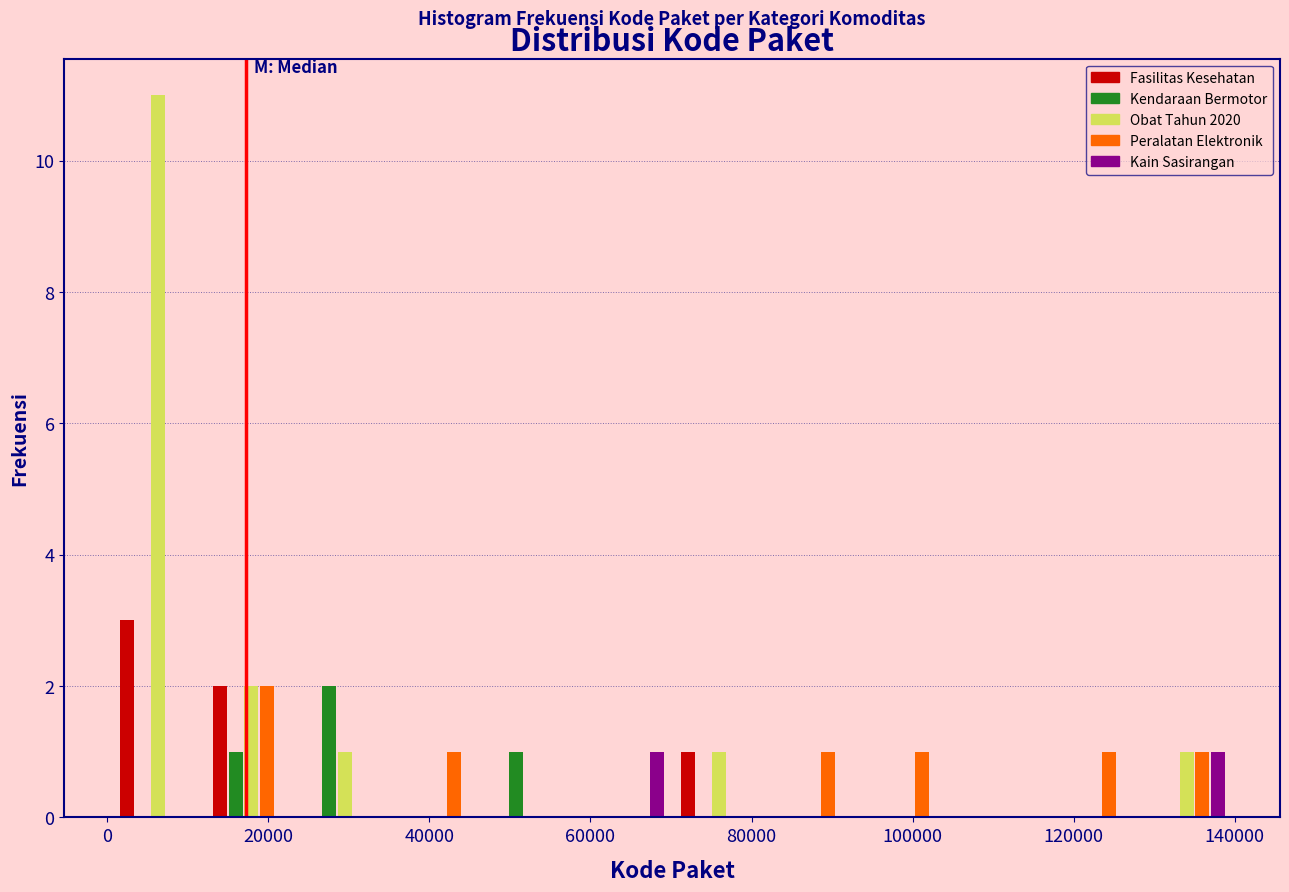

Reading left to right, list every range on the x-axis with the height of the bar of each series over it. Neither the bar edges nor the heights are printed on the chart, so give them approximately, as read against the axes.

0 to 12000: Fasilitas Kesehatan=3	Kendaraan Bermotor=0	Obat Tahun 2020=11	Peralatan Elektronik=0	Kain Sasirangan=0
12000 to 24000: Fasilitas Kesehatan=2	Kendaraan Bermotor=1	Obat Tahun 2020=2	Peralatan Elektronik=2	Kain Sasirangan=0
24000 to 36000: Fasilitas Kesehatan=0	Kendaraan Bermotor=2	Obat Tahun 2020=1	Peralatan Elektronik=0	Kain Sasirangan=0
36000 to 46000: Fasilitas Kesehatan=0	Kendaraan Bermotor=0	Obat Tahun 2020=0	Peralatan Elektronik=1	Kain Sasirangan=0
46000 to 58000: Fasilitas Kesehatan=0	Kendaraan Bermotor=1	Obat Tahun 2020=0	Peralatan Elektronik=0	Kain Sasirangan=0
58000 to 70000: Fasilitas Kesehatan=0	Kendaraan Bermotor=0	Obat Tahun 2020=0	Peralatan Elektronik=0	Kain Sasirangan=1
70000 to 82000: Fasilitas Kesehatan=1	Kendaraan Bermotor=0	Obat Tahun 2020=1	Peralatan Elektronik=0	Kain Sasirangan=0
82000 to 94000: Fasilitas Kesehatan=0	Kendaraan Bermotor=0	Obat Tahun 2020=0	Peralatan Elektronik=1	Kain Sasirangan=0
94000 to 104000: Fasilitas Kesehatan=0	Kendaraan Bermotor=0	Obat Tahun 2020=0	Peralatan Elektronik=1	Kain Sasirangan=0
104000 to 116000: Fasilitas Kesehatan=0	Kendaraan Bermotor=0	Obat Tahun 2020=0	Peralatan Elektronik=0	Kain Sasirangan=0
116000 to 128000: Fasilitas Kesehatan=0	Kendaraan Bermotor=0	Obat Tahun 2020=0	Peralatan Elektronik=1	Kain Sasirangan=0
128000 to 140000: Fasilitas Kesehatan=0	Kendaraan Bermotor=0	Obat Tahun 2020=1	Peralatan Elektronik=1	Kain Sasirangan=1